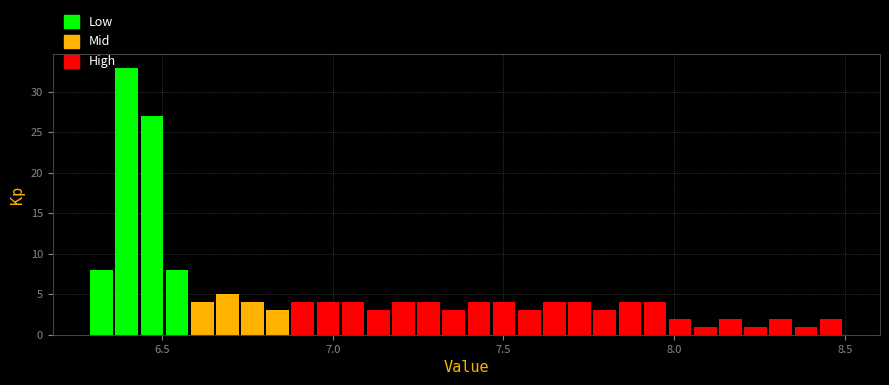

Around what value on the x-axis is the tallest bar? Give the approximate position of its centre, as read against the axis.

6.40